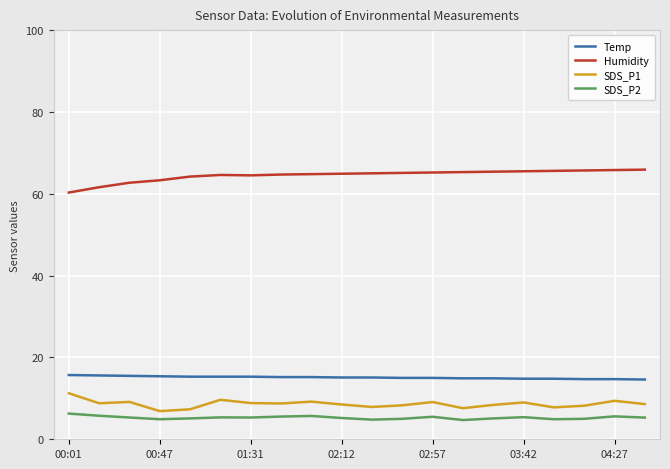

Does the chart have visible grid lines?

Yes